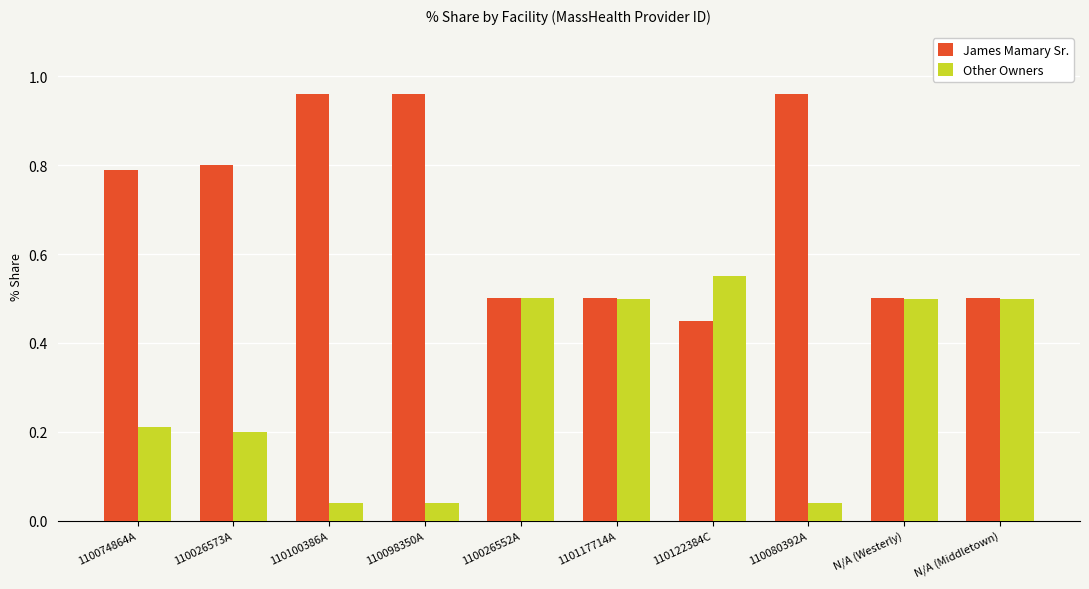

What is the average value of the Other Owners series?

0.3